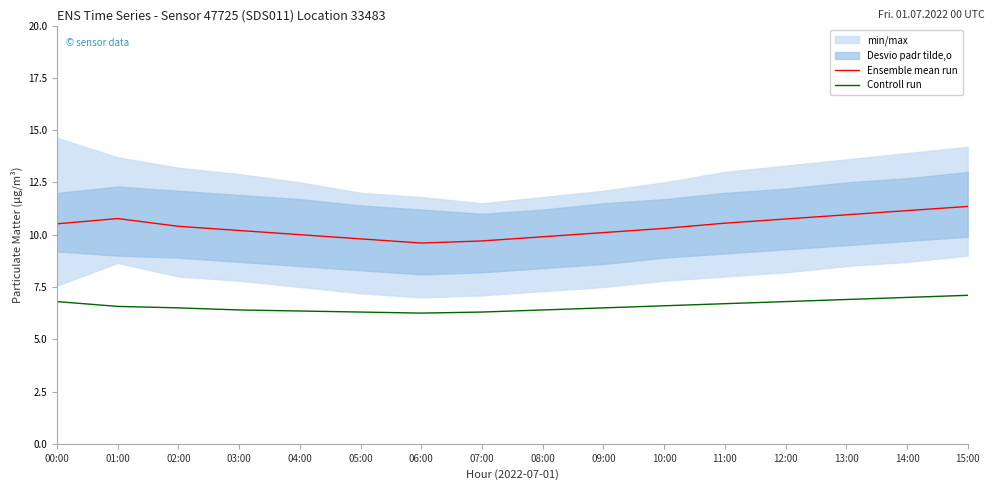

True or false: Ensemble mean run and Controll run cross at least once.

False